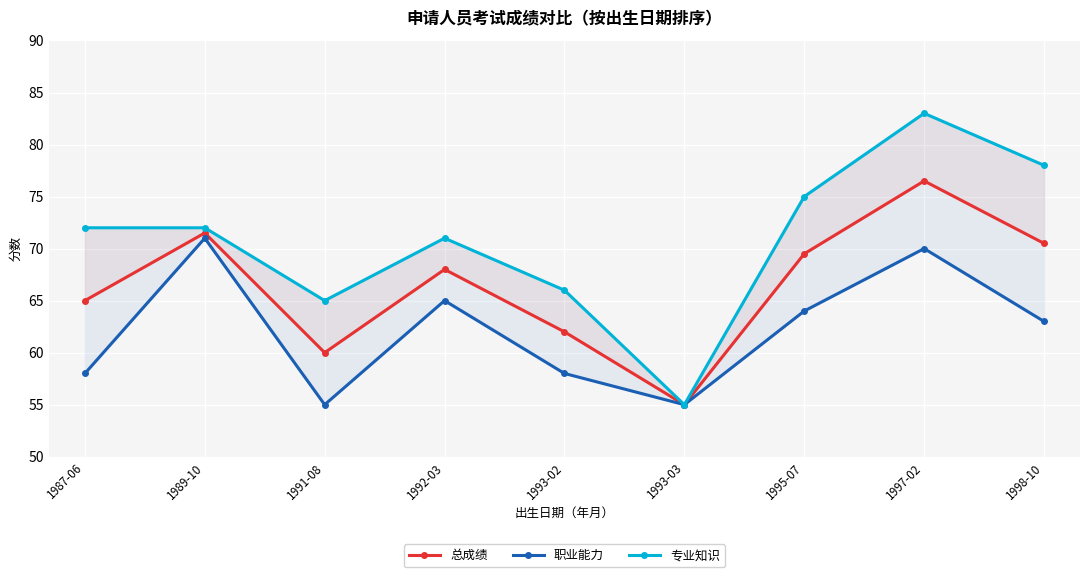

Where is the first local maximum for 专业知识?

1992-03